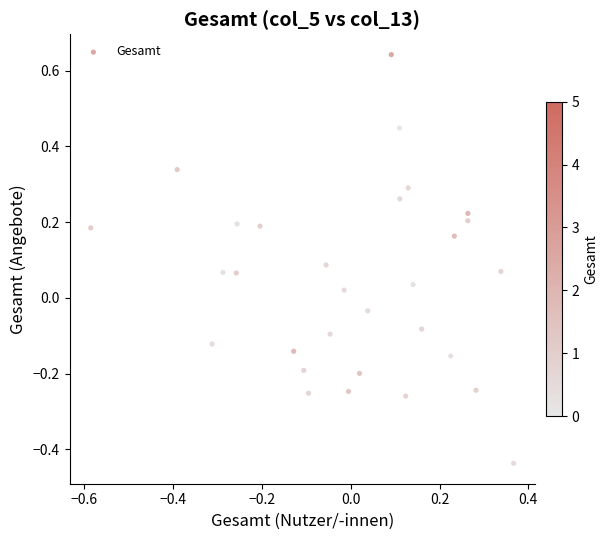

What is the range of X values (max minus min)?

1.0